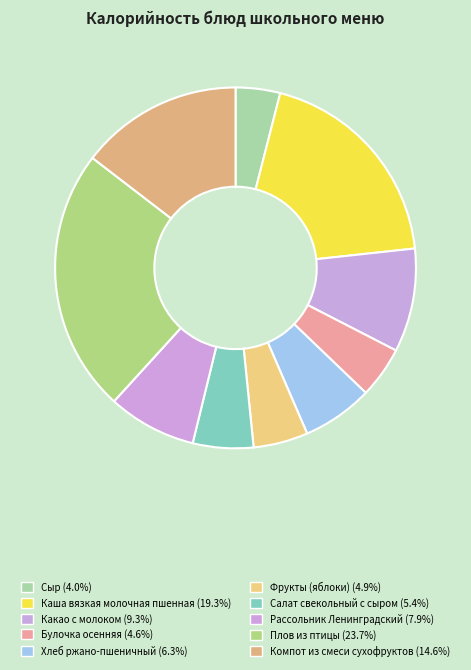

Which category has the biggest portion of the pie?

Плов из птицы